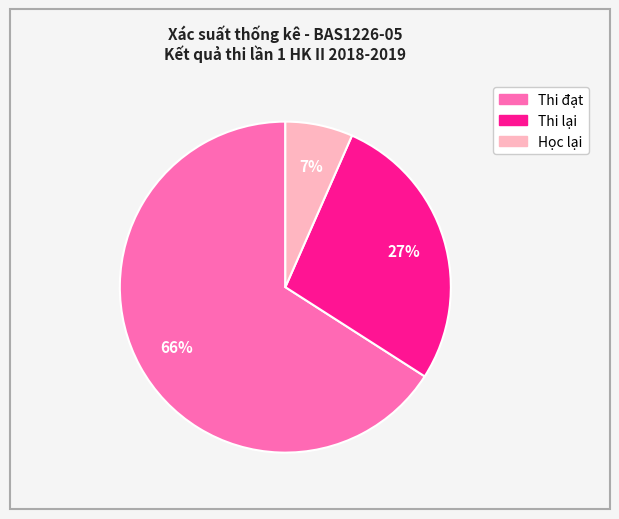

To the nearest percent, what is the average slice percentage?

33%